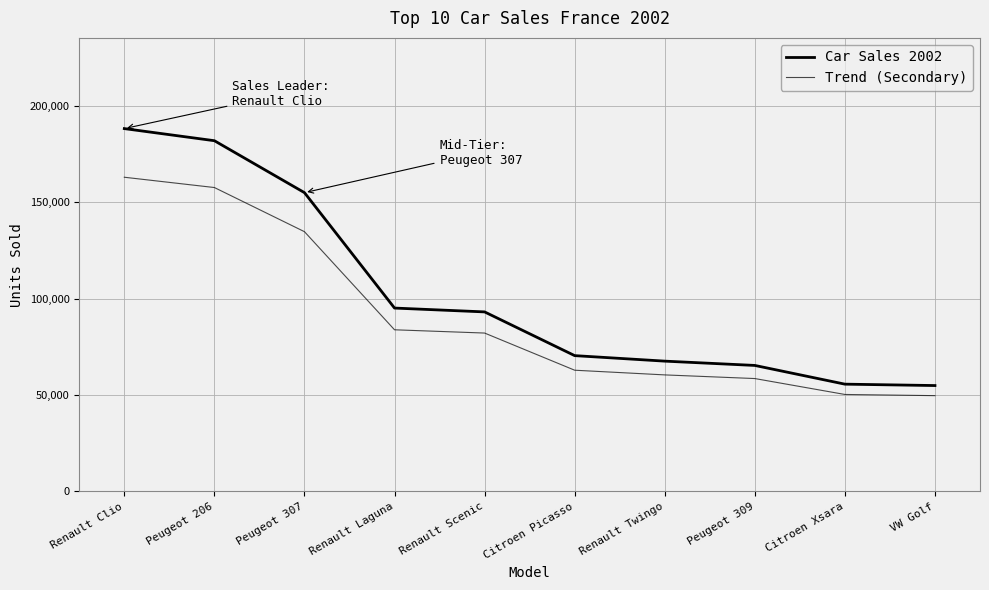

Does the chart have visible grid lines?

Yes